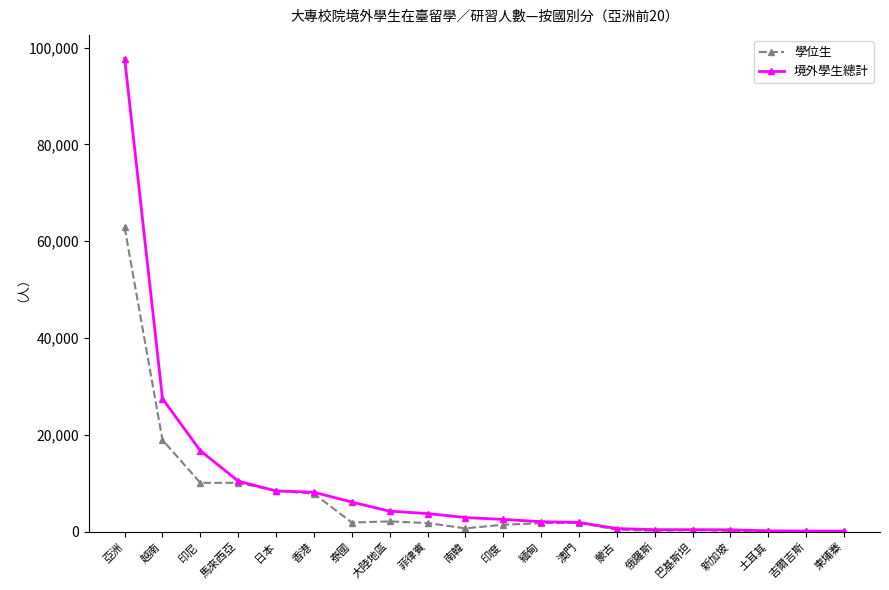

At 泰國, list the series in order from largest to smallest.

境外學生總計, 學位生